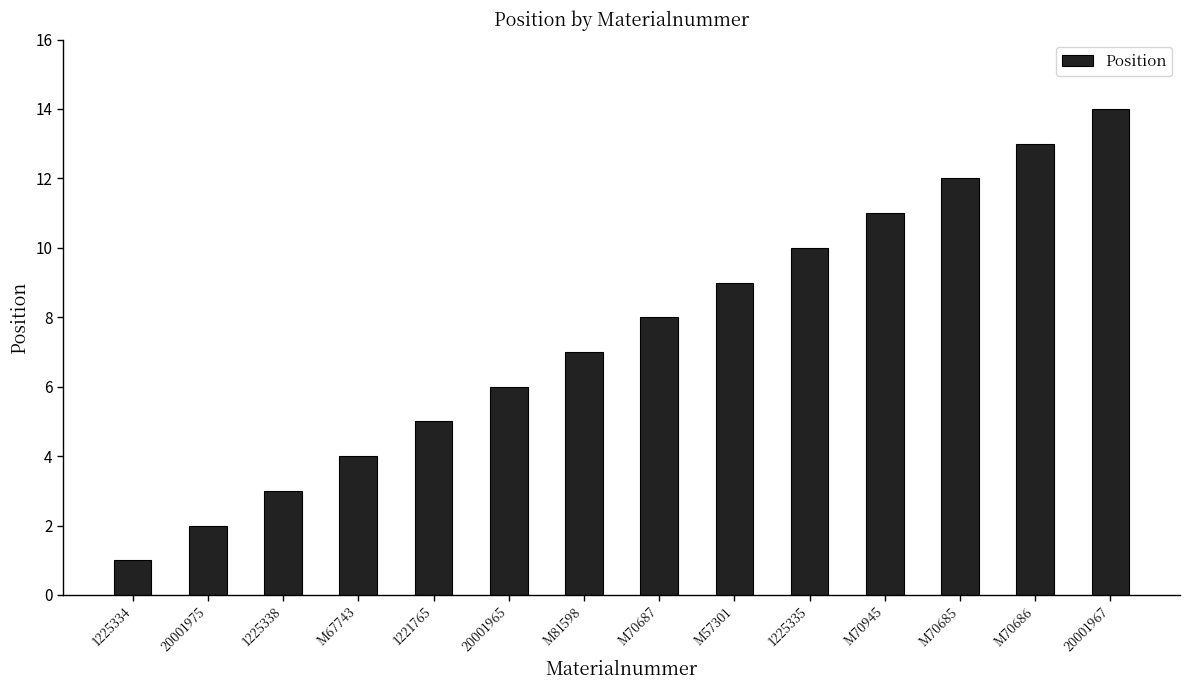

What is the smallest value displayed?

1